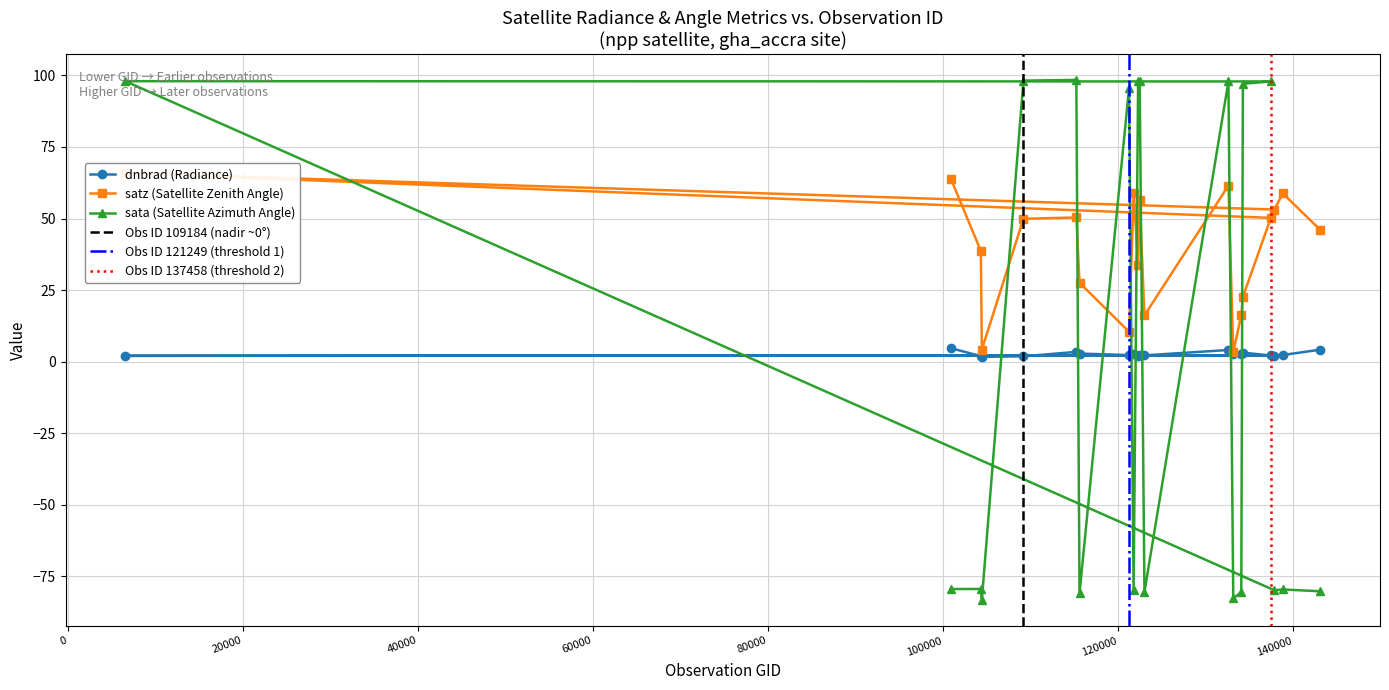

At which label does dnbrad reach its peak?

100887